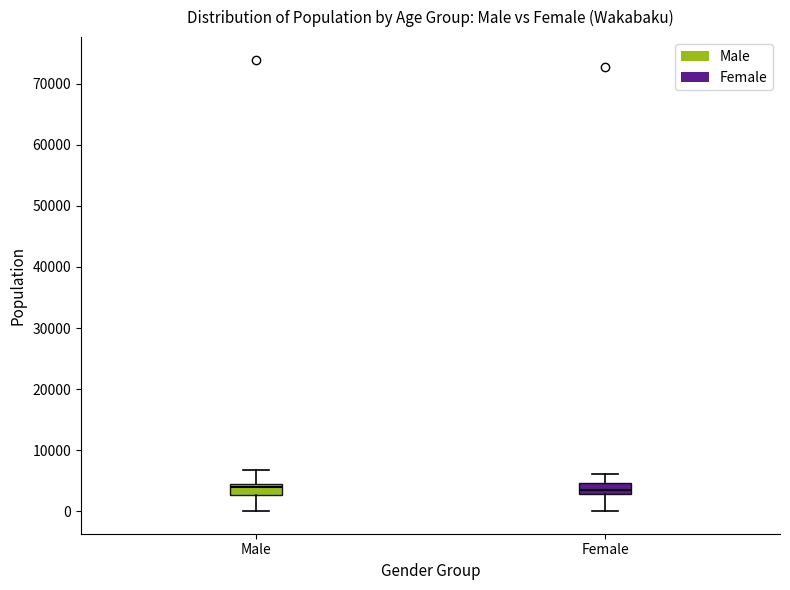

Where does the lower whisker of the box for Female end on the y-axis? The values are not printed on the chart, so give them approximately, as read against the axis.

0